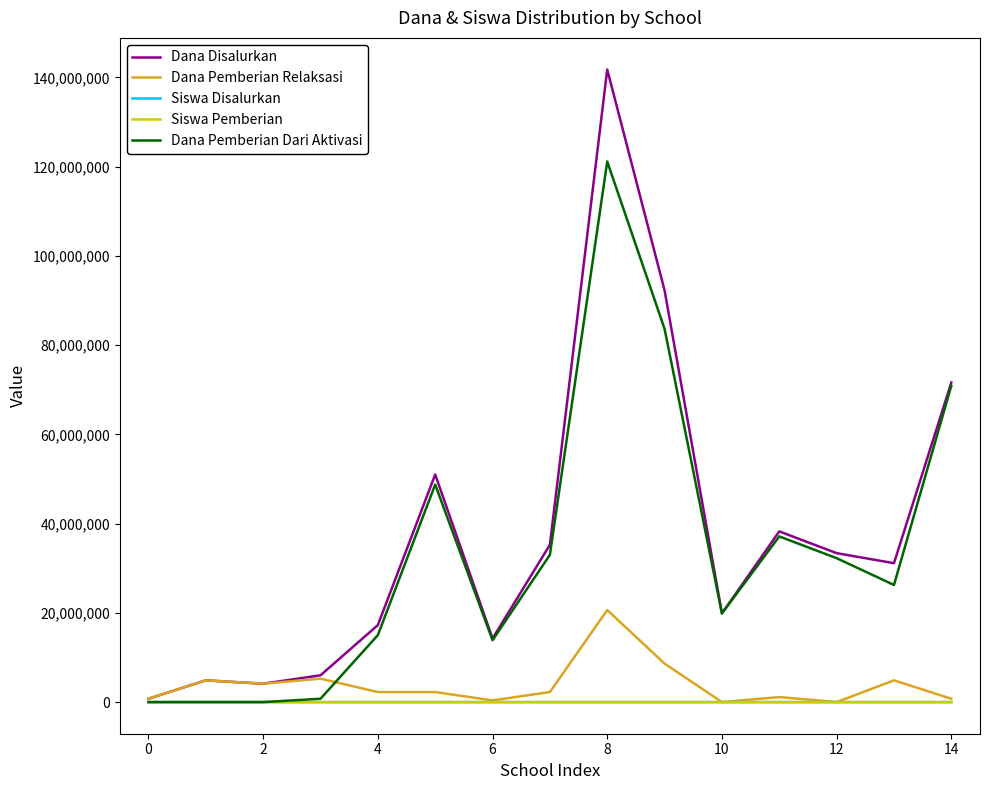

What is the greatest value displayed?

141750000